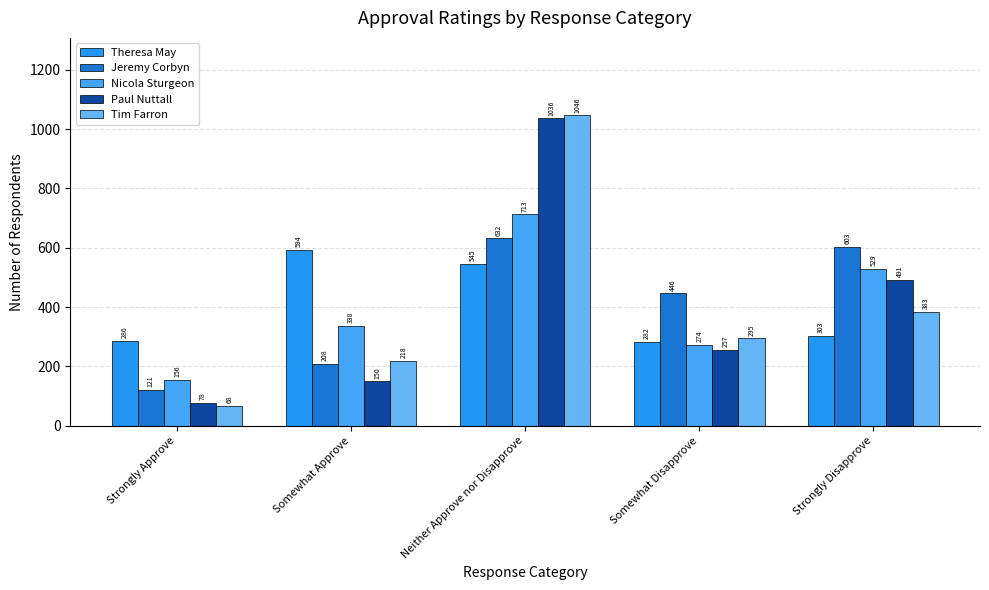

What is the minimum value for Paul Nuttall?

78